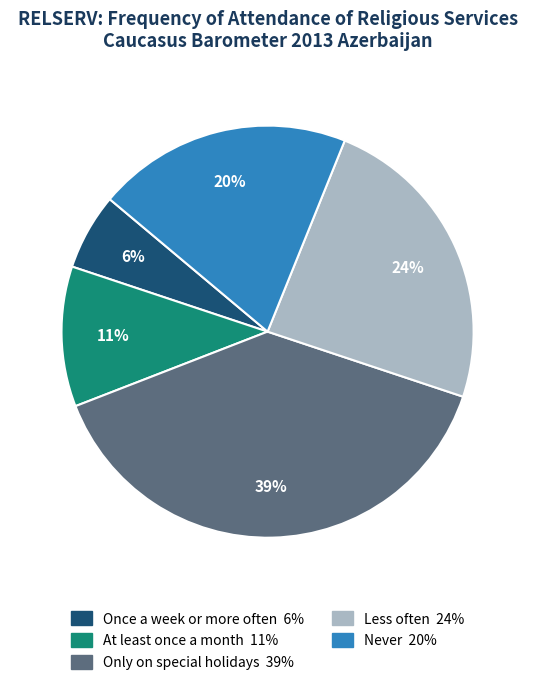

Combined, do Never and Once a week or more often account for over 50%?

No